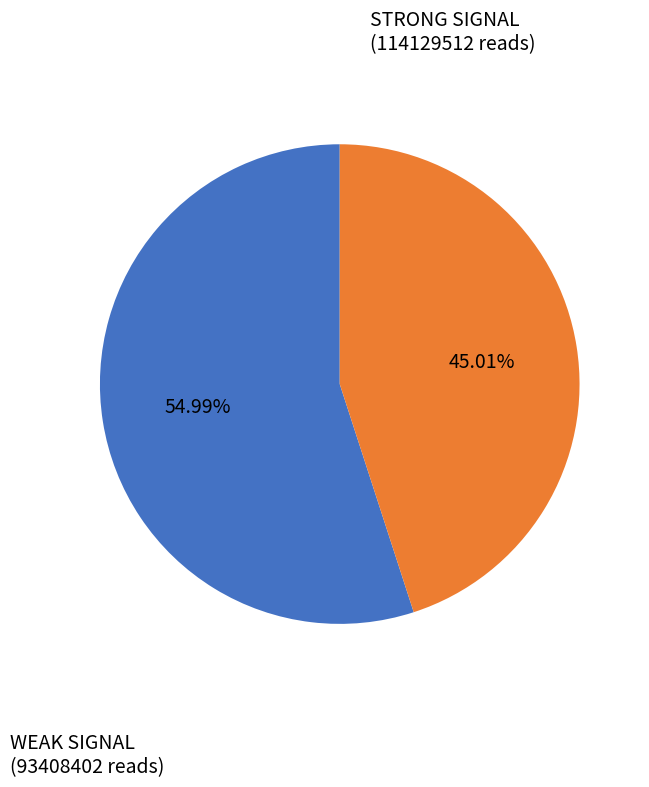

Does any single category account for the majority?

Yes